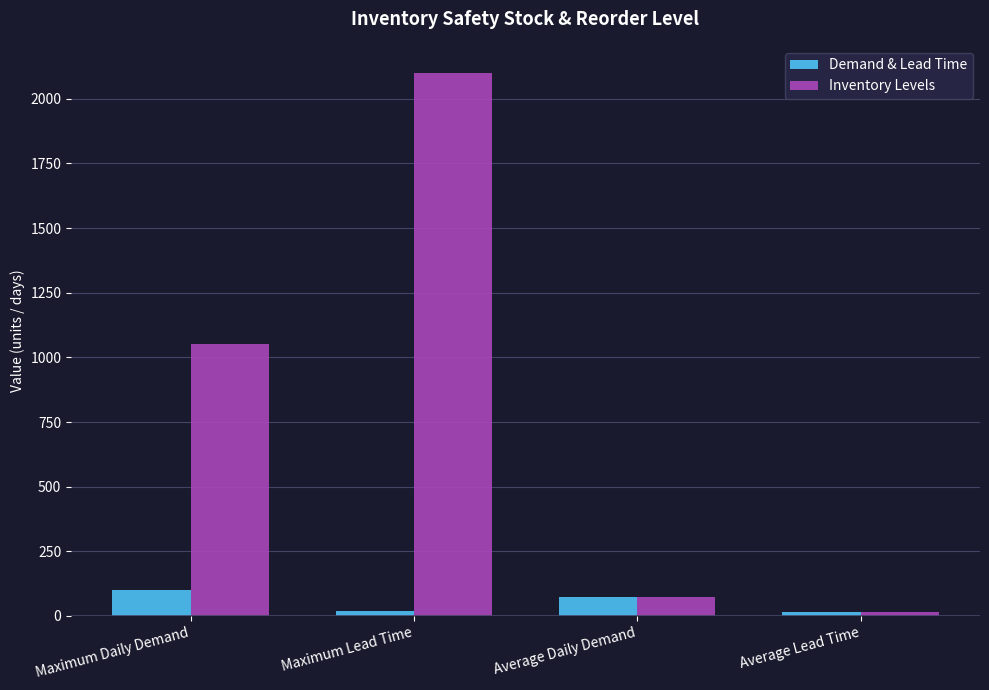

Is the value of Inventory Levels at Maximum Daily Demand greater than the value of Demand & Lead Time at Maximum Lead Time?

Yes